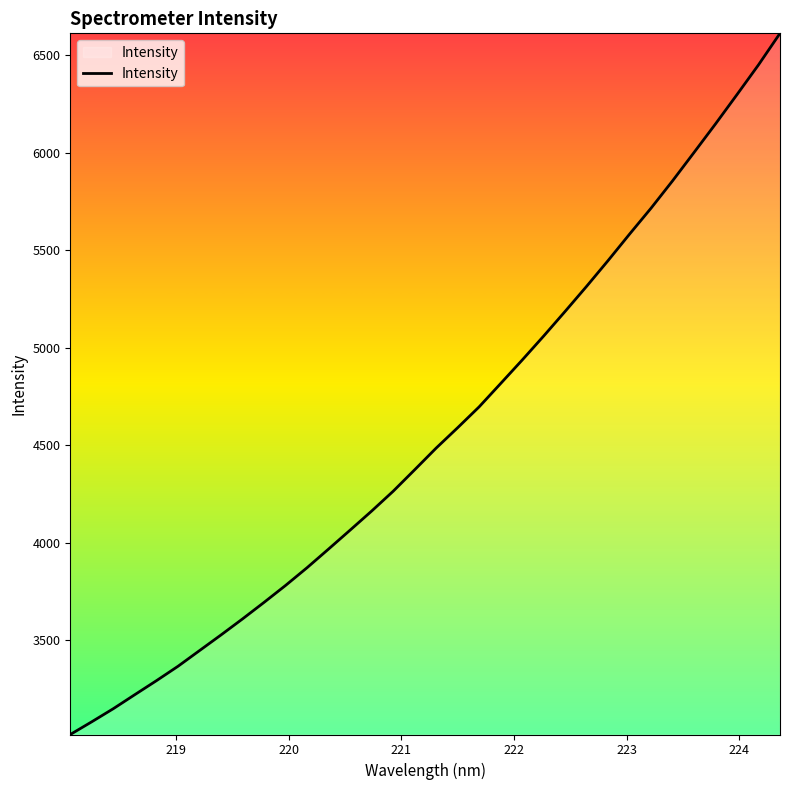

Does the chart display data point markers on the line(s)?

No